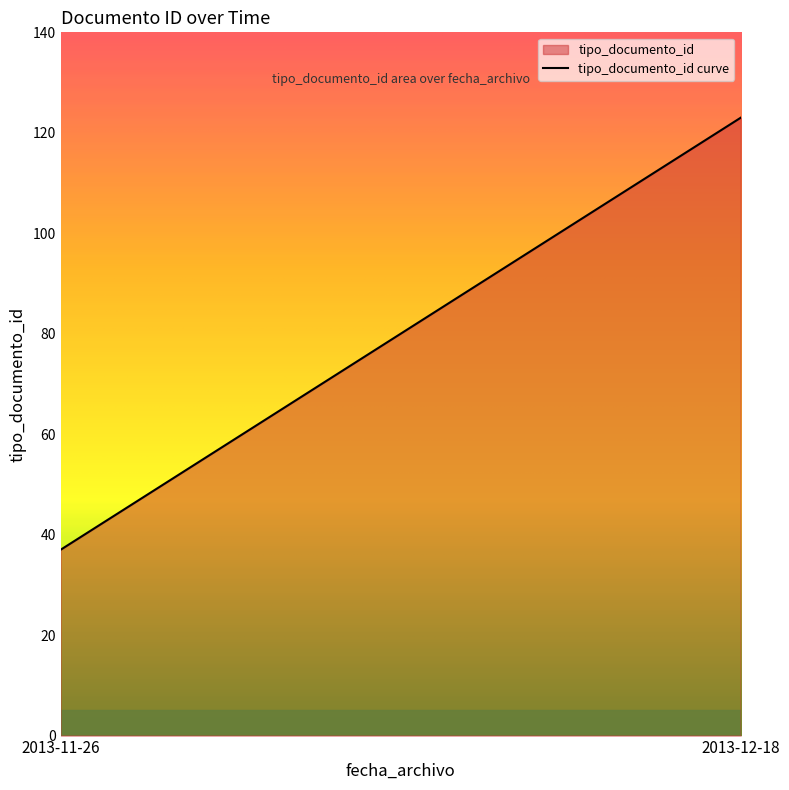

True or false: there are more than 2 points higher than both neighbors.

False